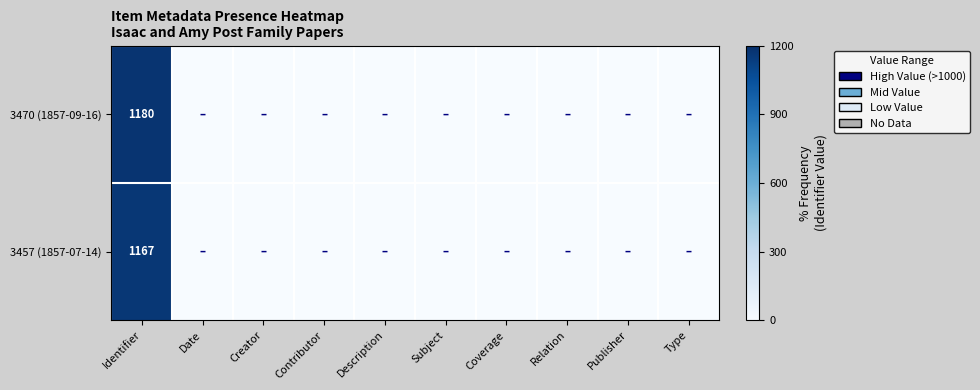

Is it true that 3457 (1857-07-14) equals 1934 at Identifier?

False